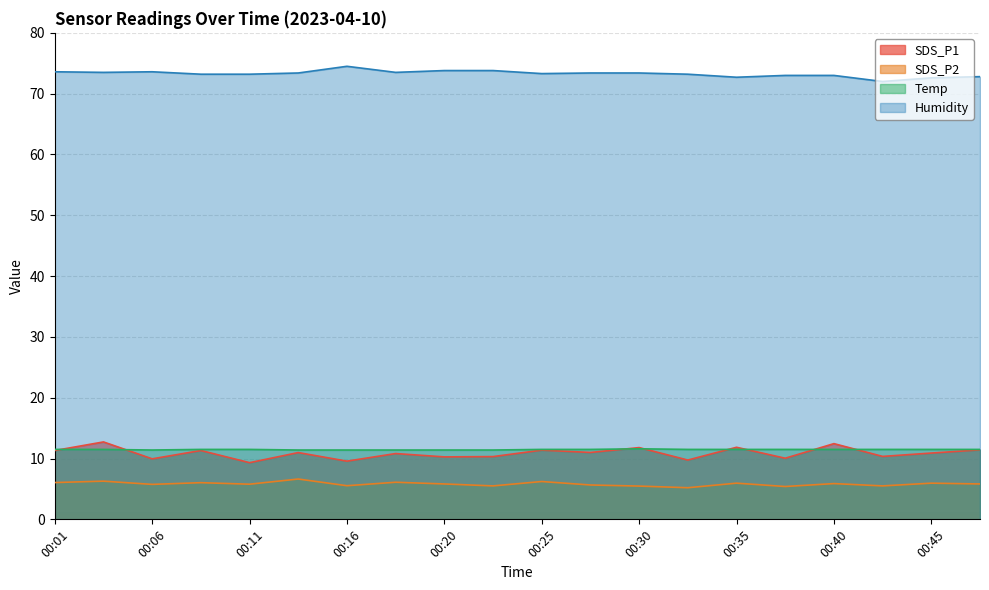

What is the sum of all SDS_P1 values?

217.6